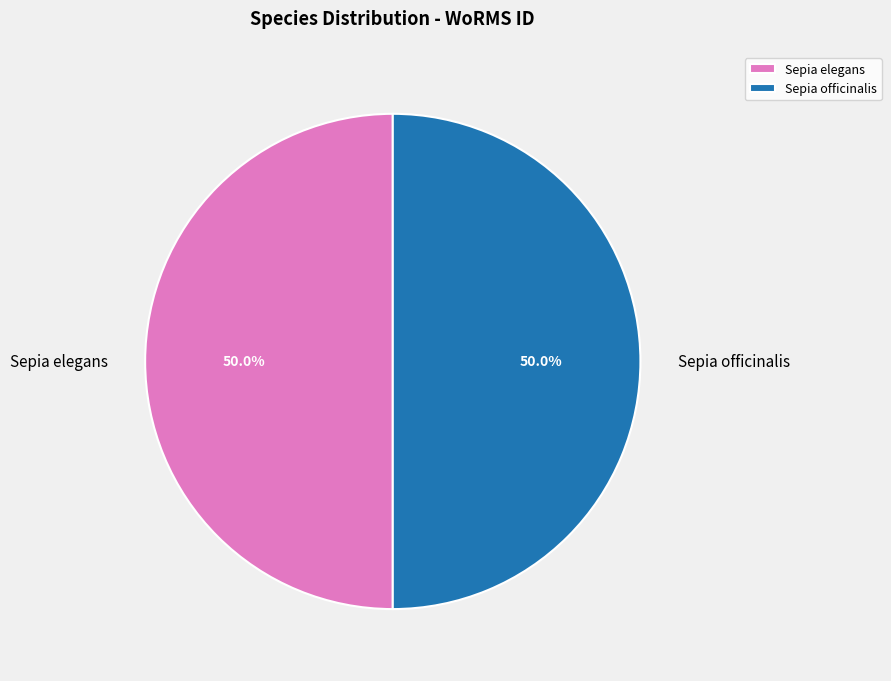

Do Sepia elegans and Sepia officinalis together represent more than half of the pie?

Yes